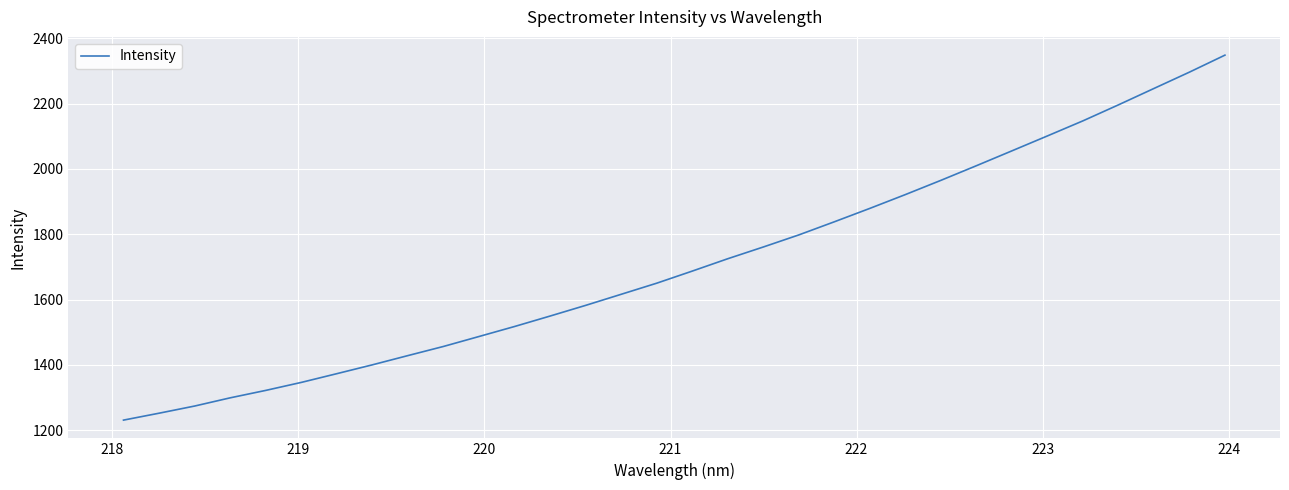

How many lines are shown in the chart?

1